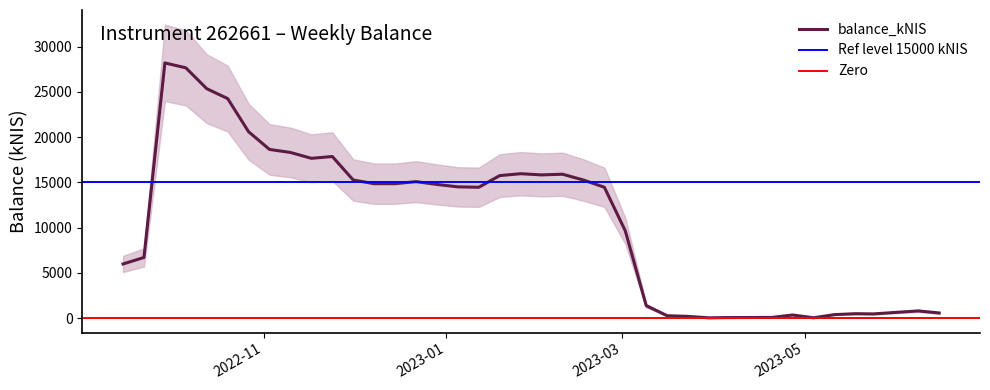

True or false: the data shows 798.1 at 2023-05-24.

False